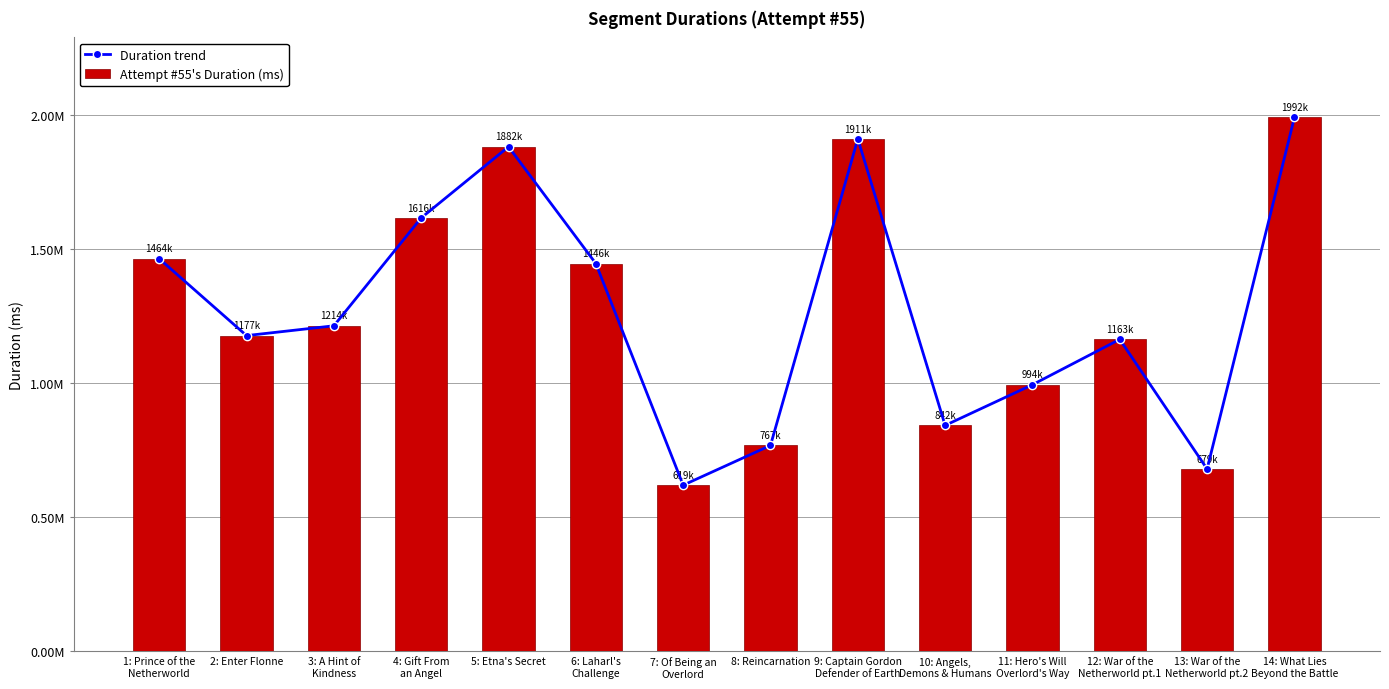

What is the difference between the maximum and second lowest values in the Duration trend series?

1312454